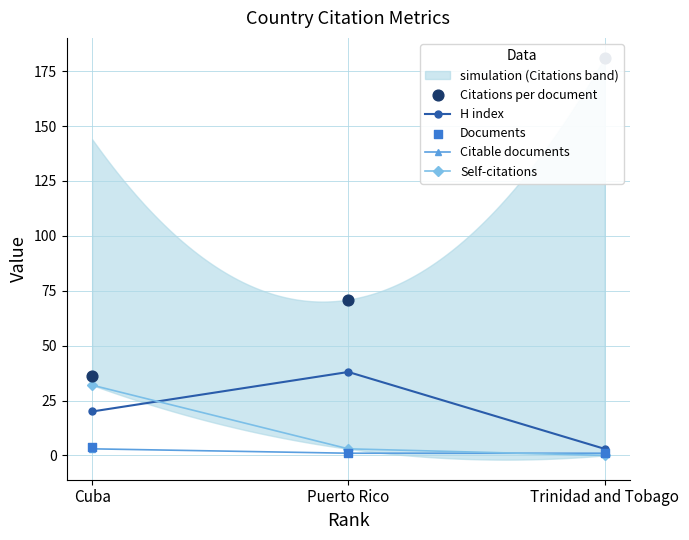

Which series has the widest spread of Y values?

Citations per document